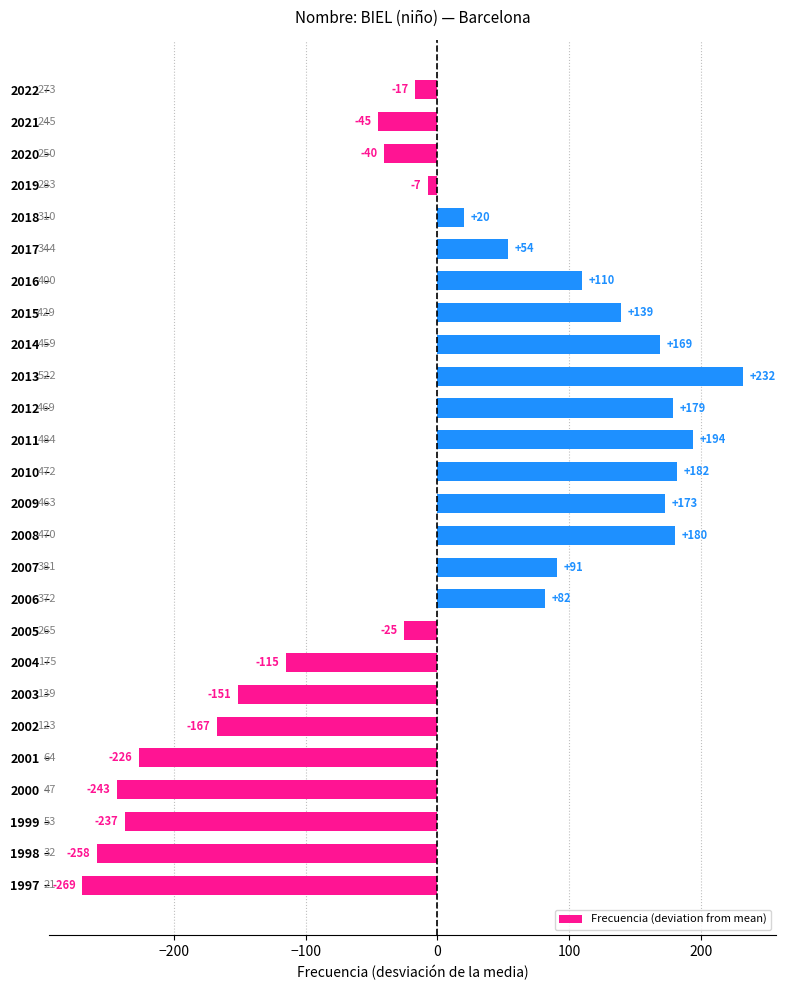

Are the bars horizontal?

Yes